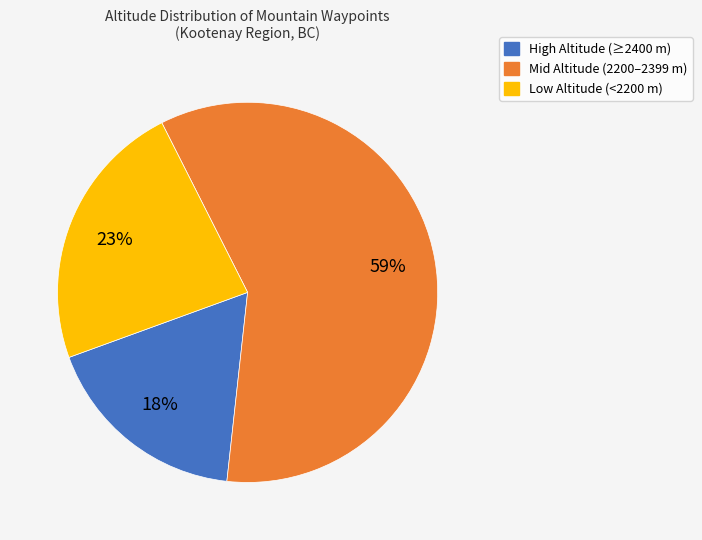

To the nearest percent, what is the combined percentage of Mid Altitude (2200–2399 m) and High Altitude (≥2400 m)?

77%